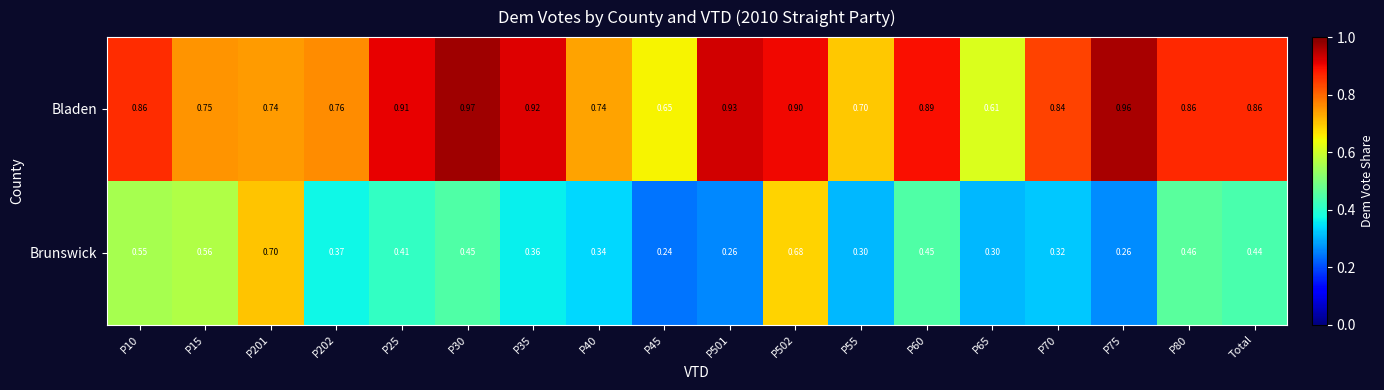

Rank the series at P75 from lowest to highest value.

Brunswick, Bladen